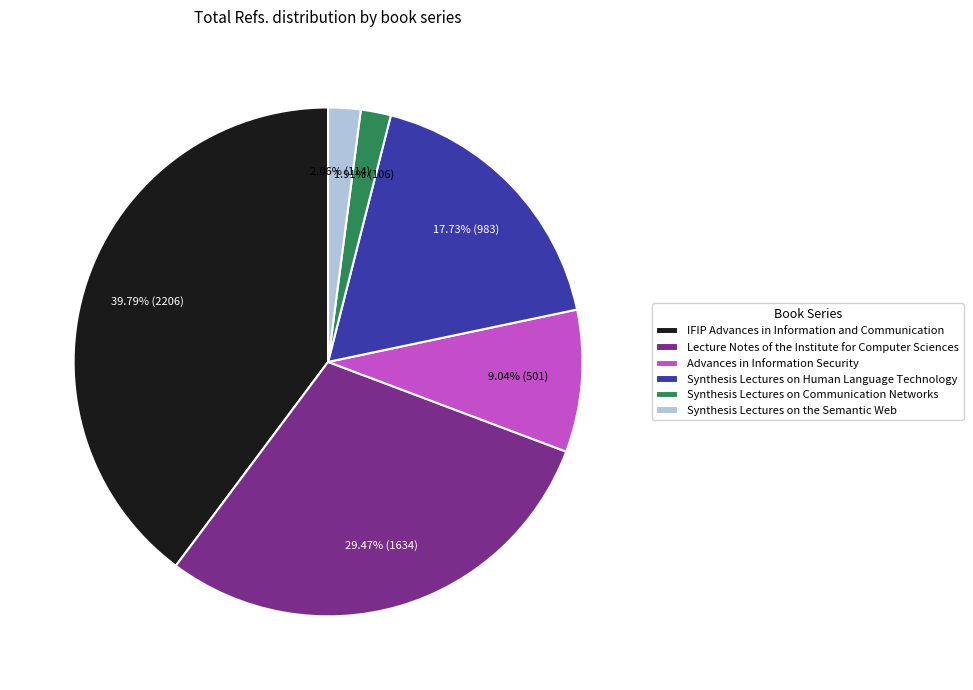

Count the number of slices in the pie.

6